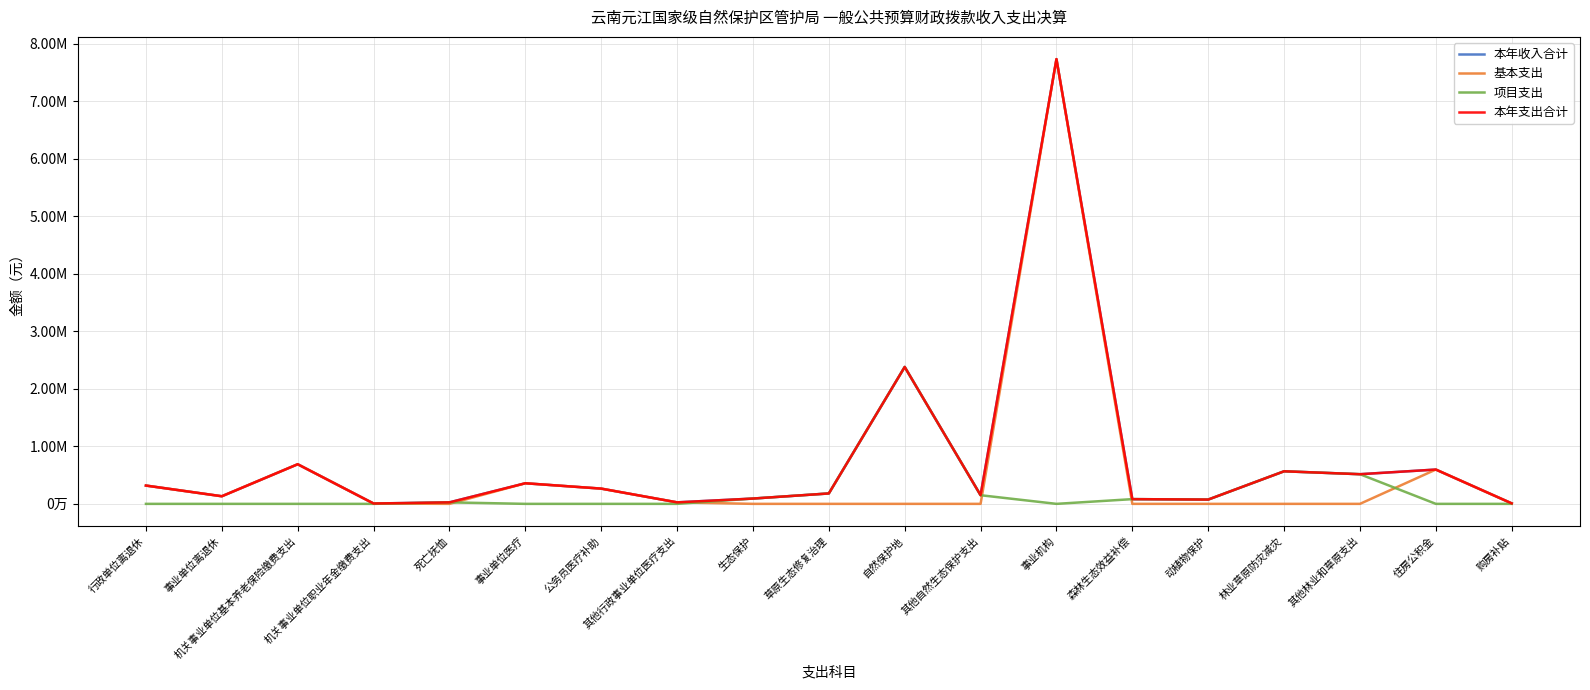

What is the label of the 19th point from the left?

购房补贴